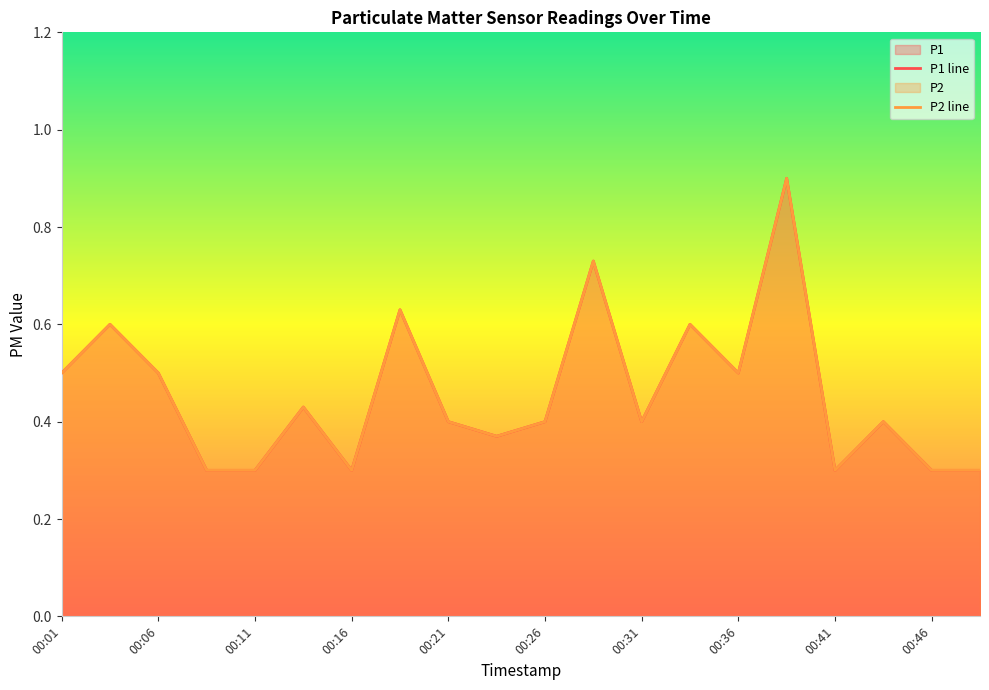

Rank the series at 00:33 from lowest to highest value.

P1, P2